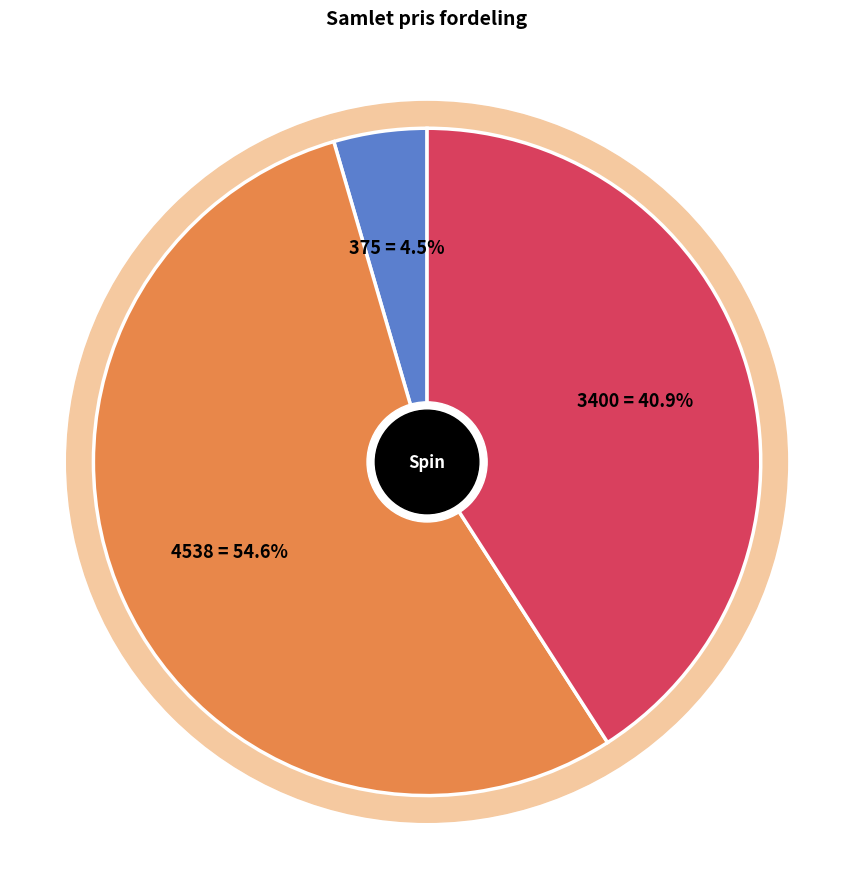

To the nearest percent, what percentage of the pie is Startgebyr?

5%